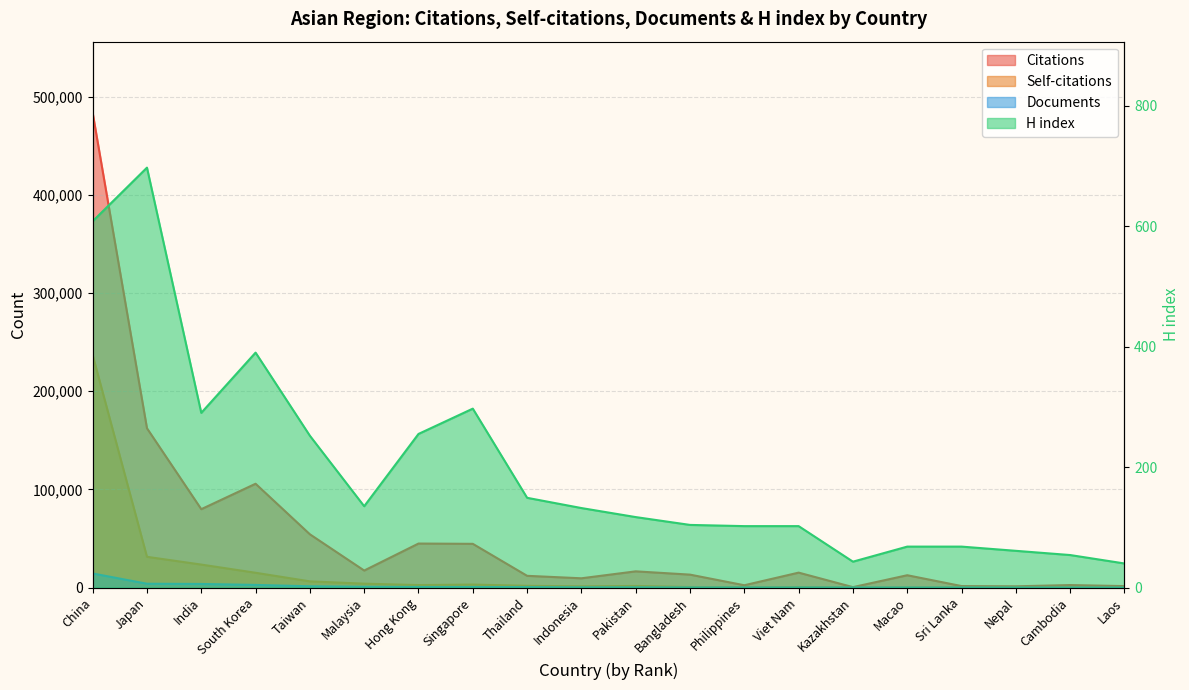

Which series has the widest spread of values?

Citations